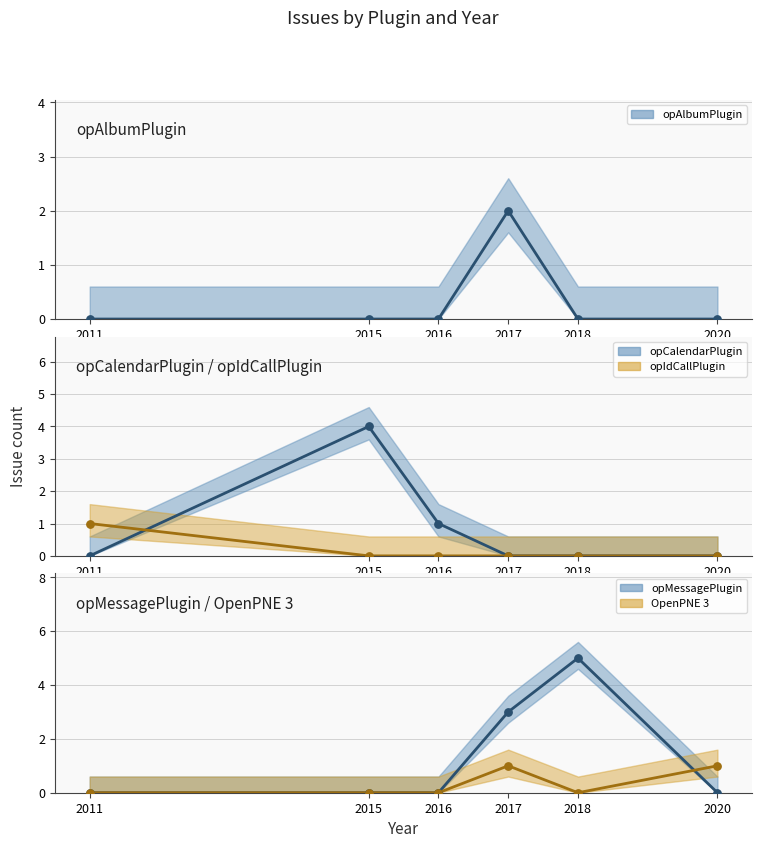

Which series has the largest total across all categories?

opMessagePlugin